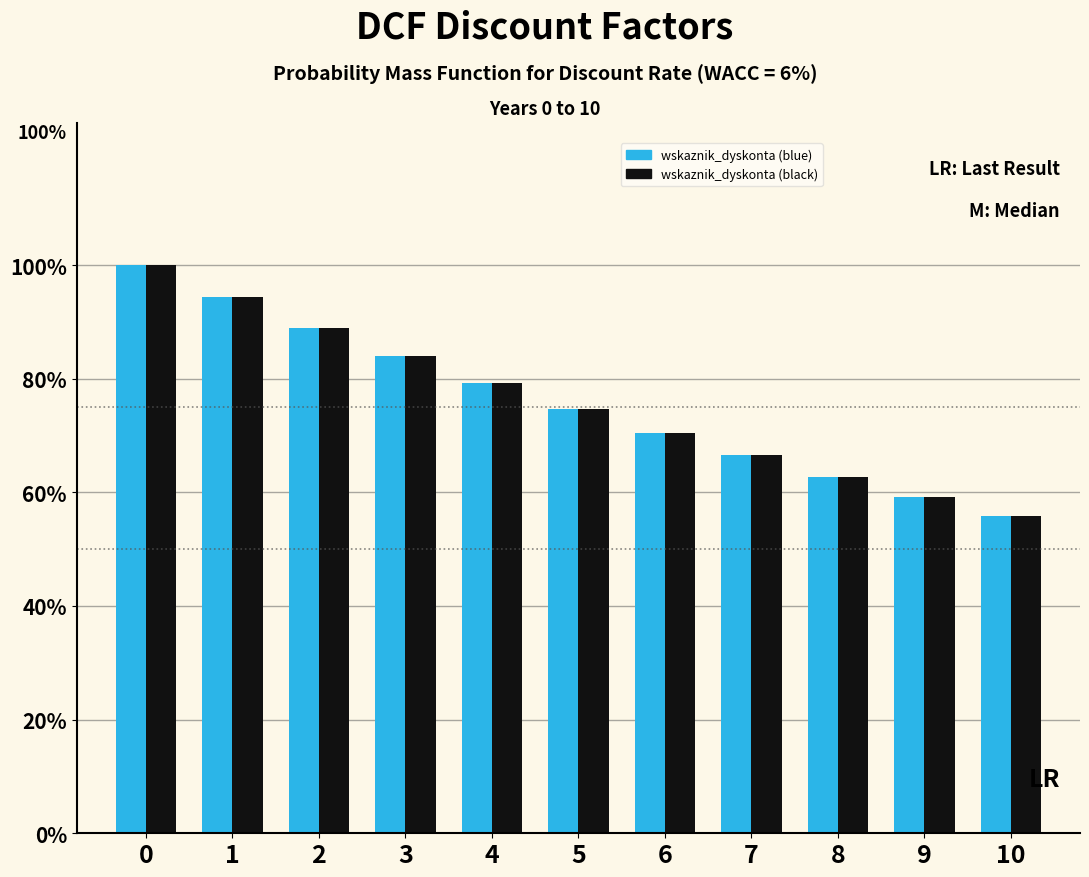

What are all the series names shown in the legend?

wskaznik_dyskonta (blue), wskaznik_dyskonta (black)